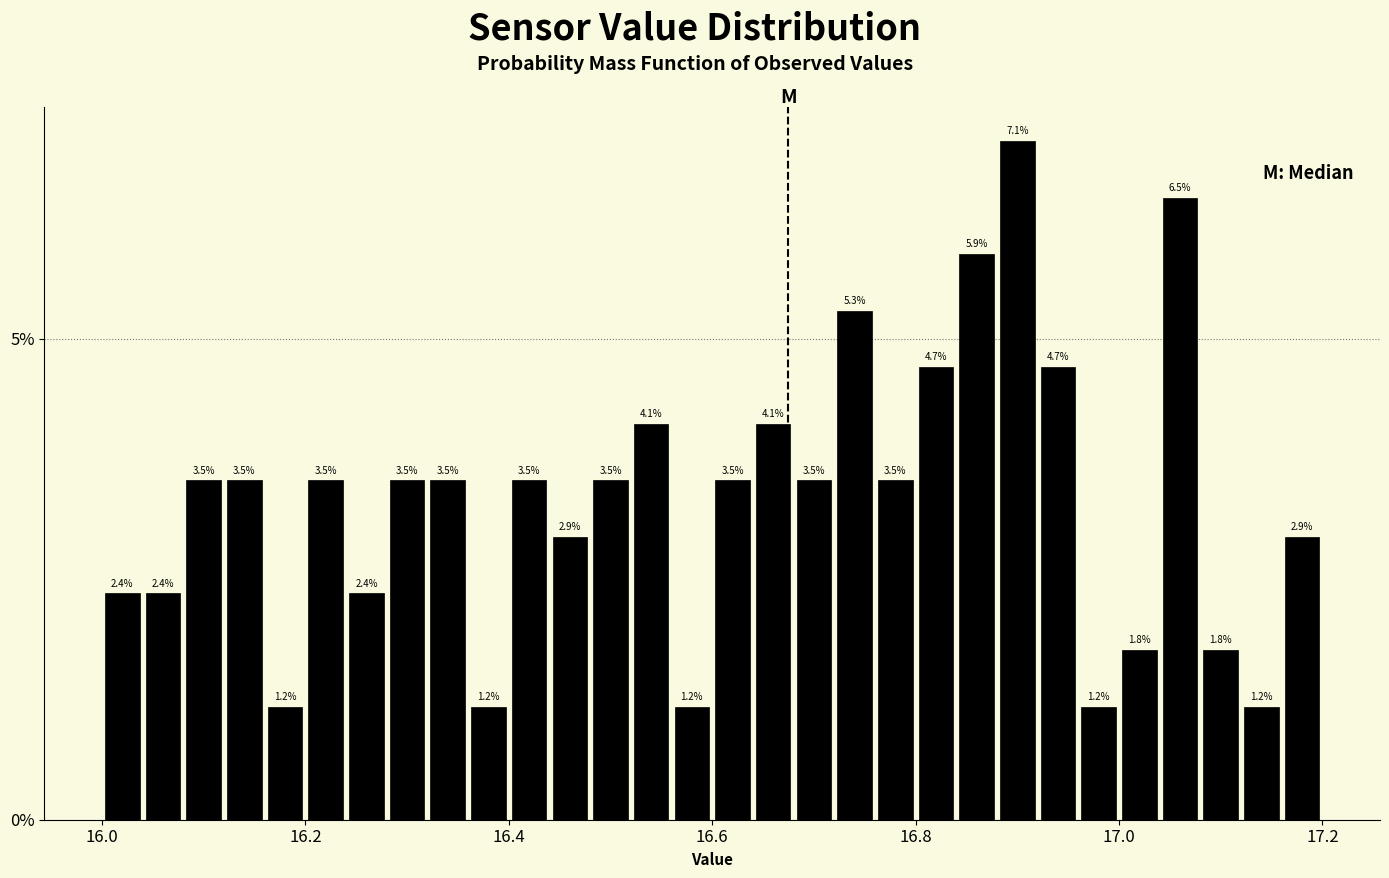

Around what value on the x-axis is the tallest bar? Give the approximate position of its centre, as read against the axis.

16.90